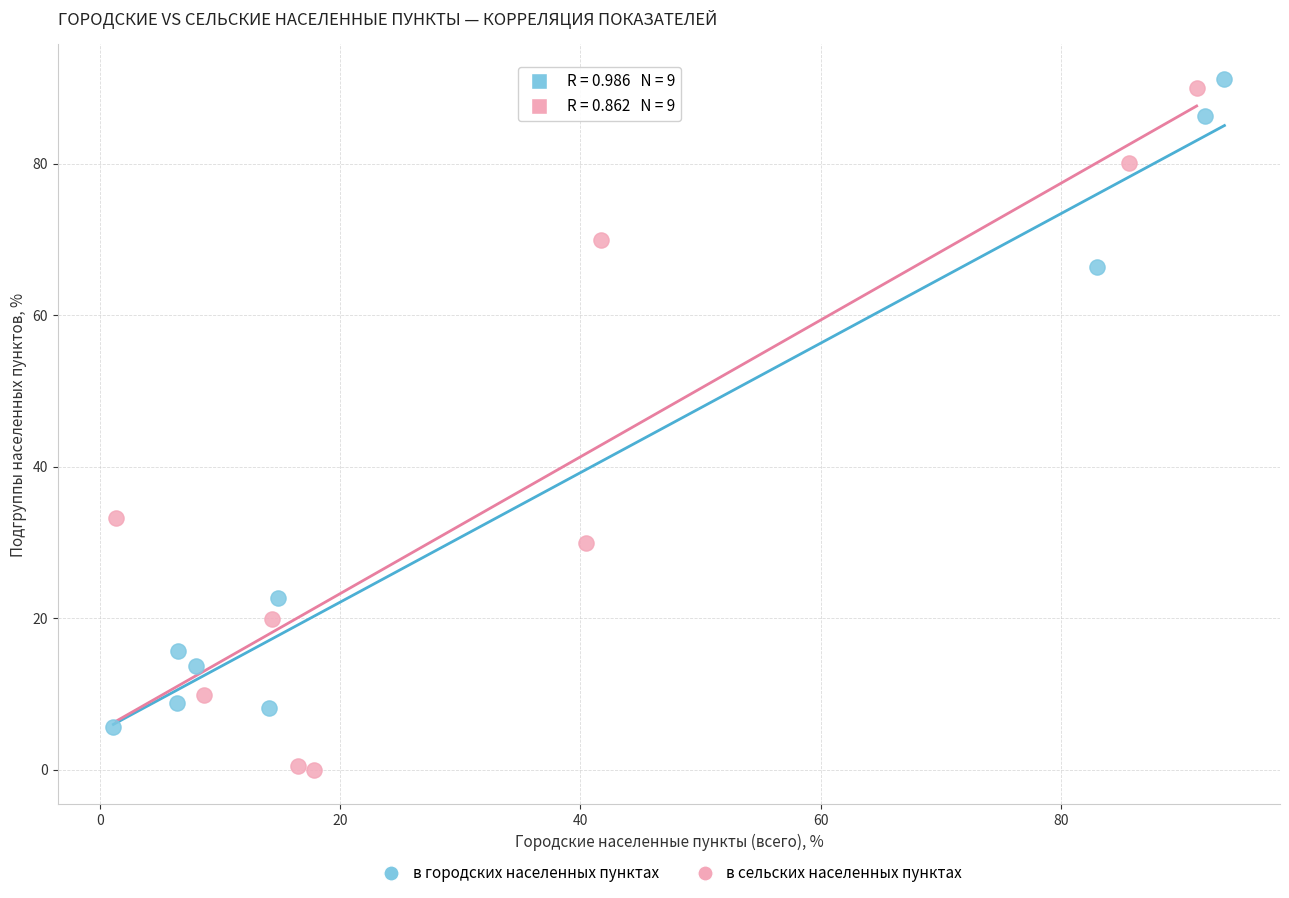

Which series reaches the minimum Y coordinate?

в сельских населенных пунктах